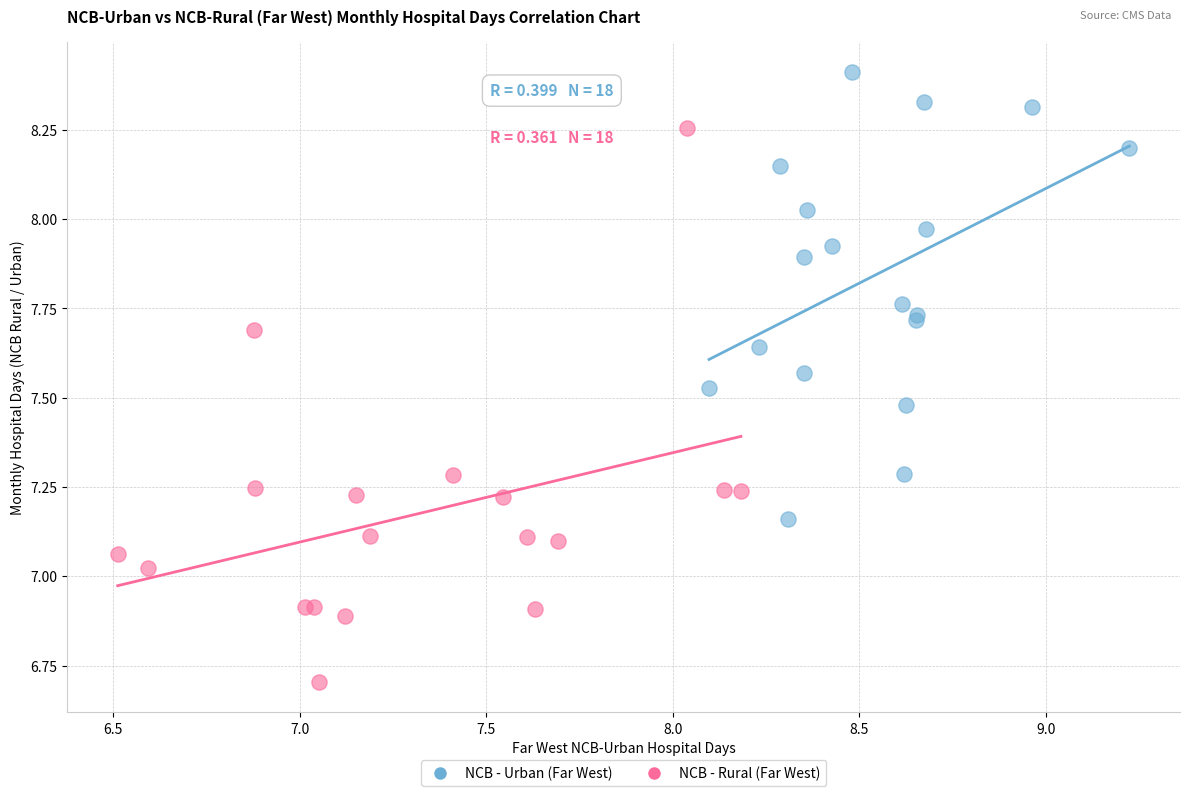

Which series contains the lowest Y value?

NCB - Rural (Far West)